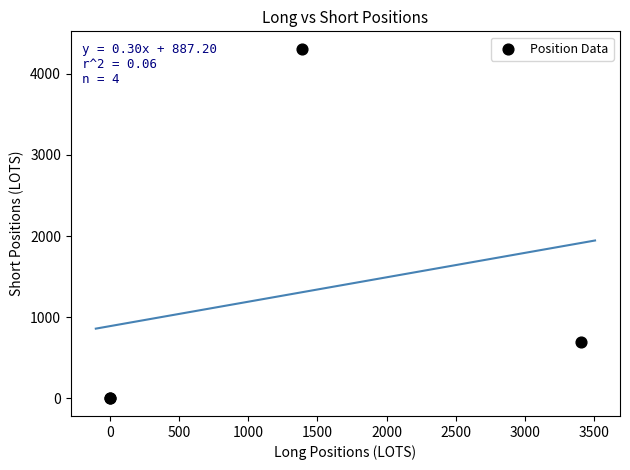

What Y value in the scatter plot is closest to 2152?

690.5